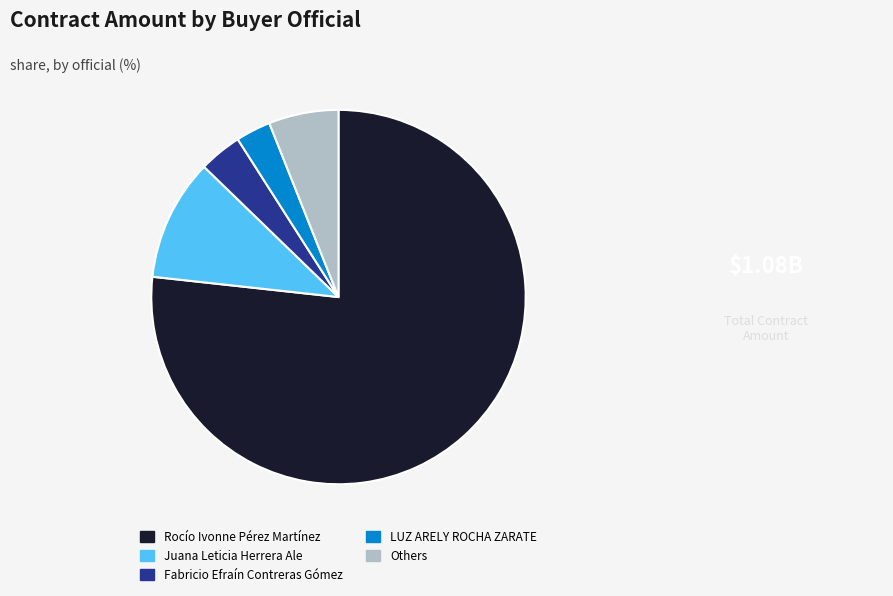

The Others slice represents 6% of the pie. True or false?

True